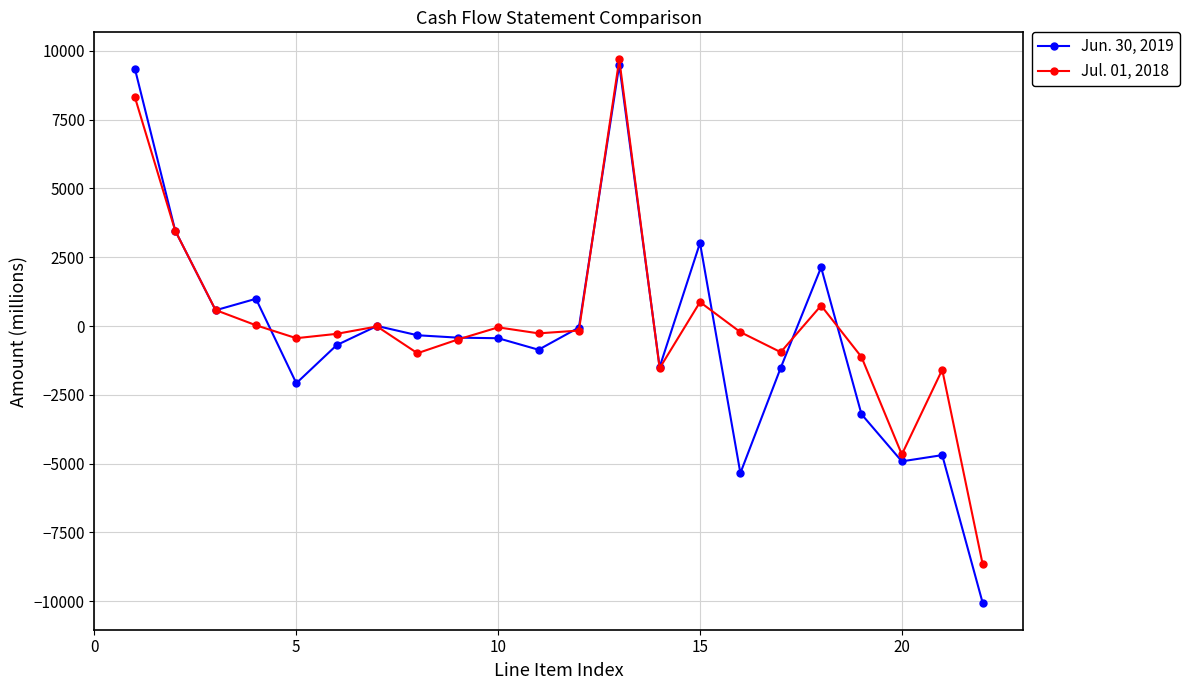

List the series in order of their peak value, highest first.

Jul. 01, 2018, Jun. 30, 2019